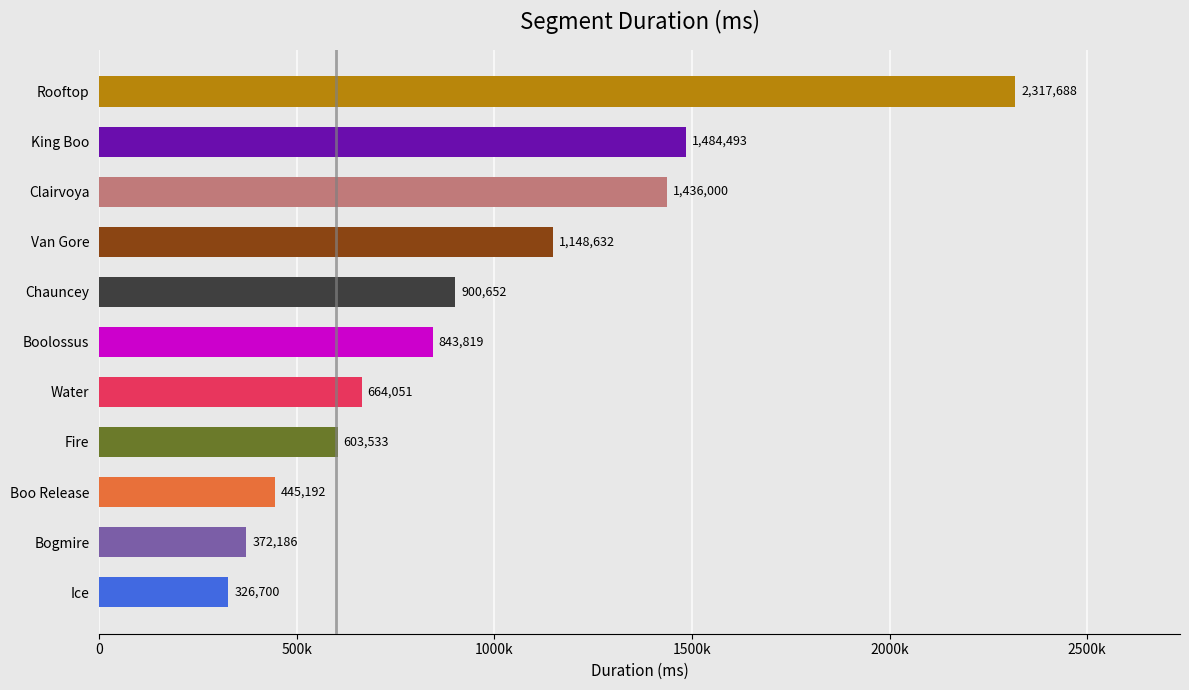

Where is the data nearest to the value 1322194?

Clairvoya